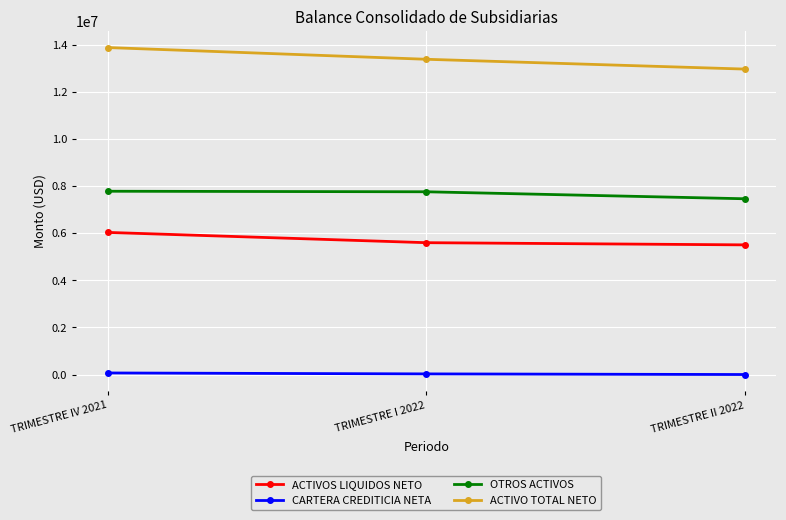

What is the value of the ACTIVOS LIQUIDOS NETO point at the 1st from the left?

6040001.5